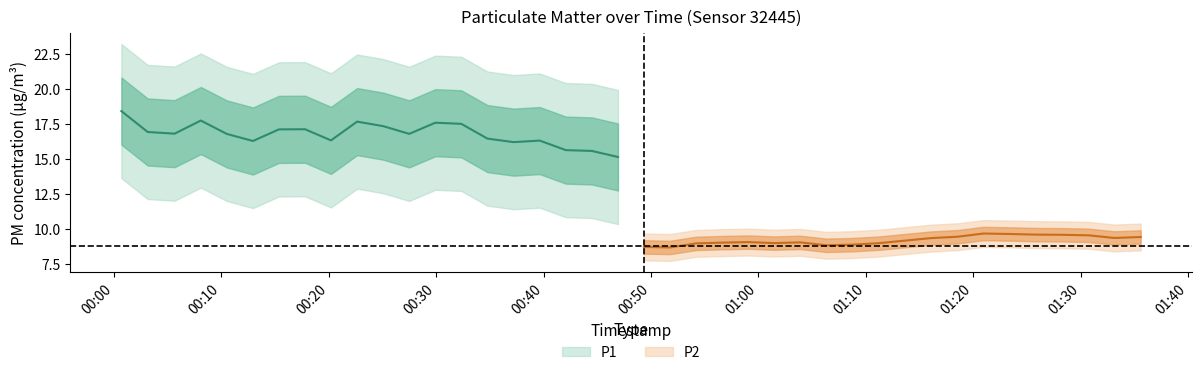

What are all the series names shown in the legend?

P1, P2